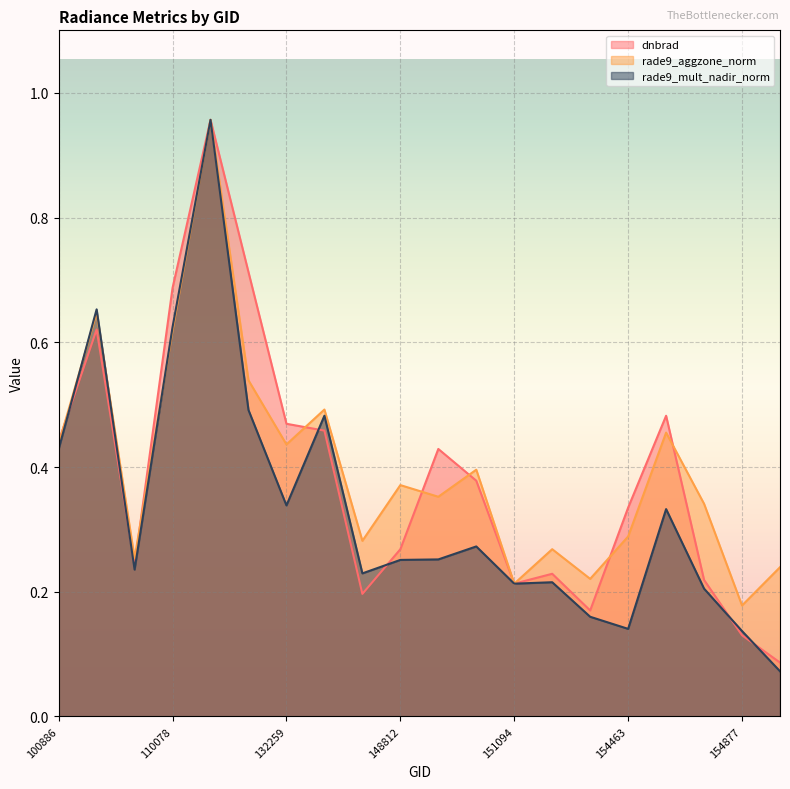

Which series has the largest total across all categories?

rade9_aggzone_norm